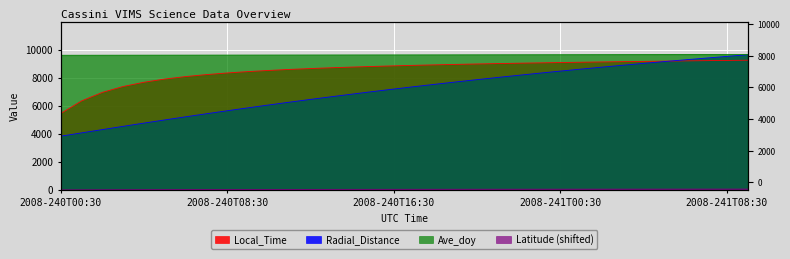

Does the chart display data point markers on the line(s)?

No